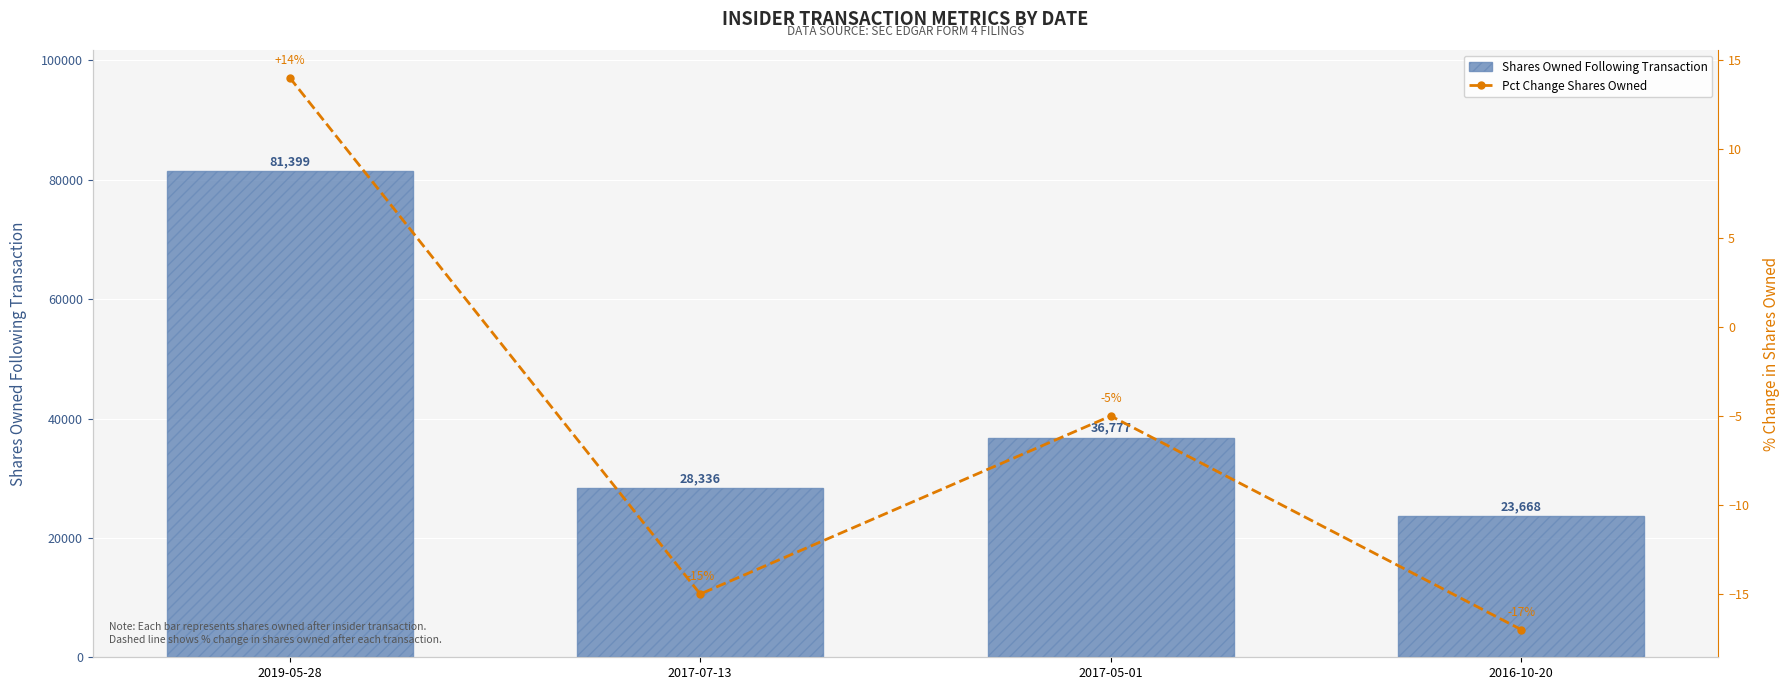

What is the label of the 2nd bar from the left?

2017-07-13